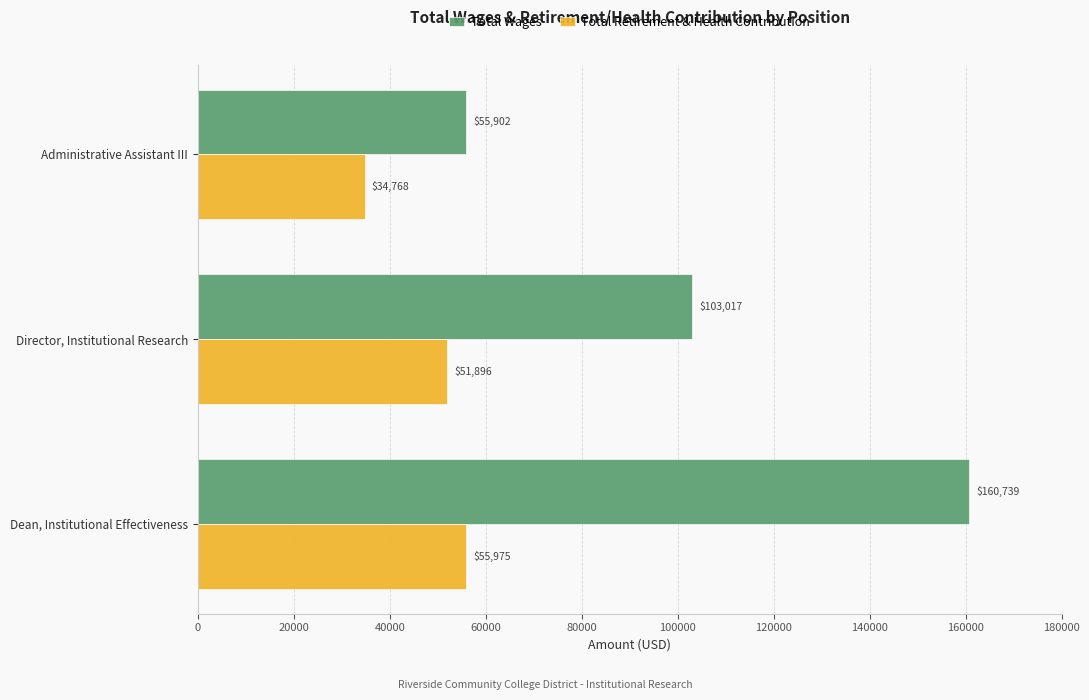

What value does the Total Retirement & Health Contribution series have at Dean, Institutional Effectiveness, to the nearest 10?

55980